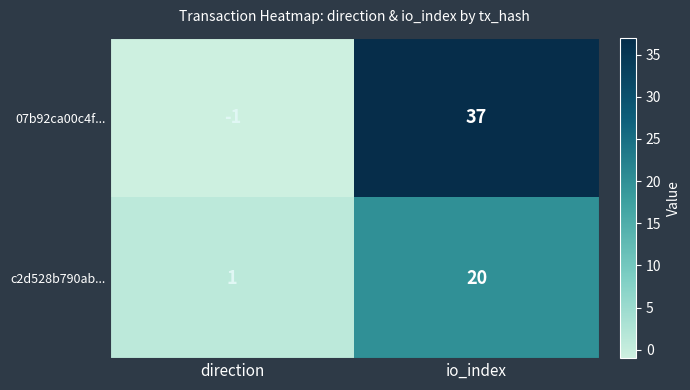

At how many categories does at least one series exceed 21?

1